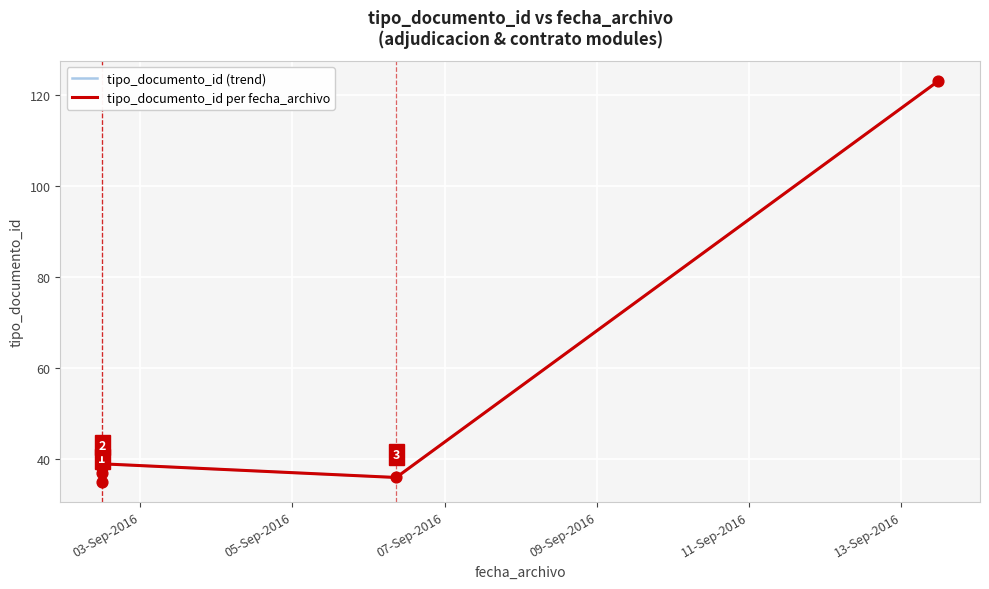

Which series has the largest total across all categories?

tipo_documento_id (trend)